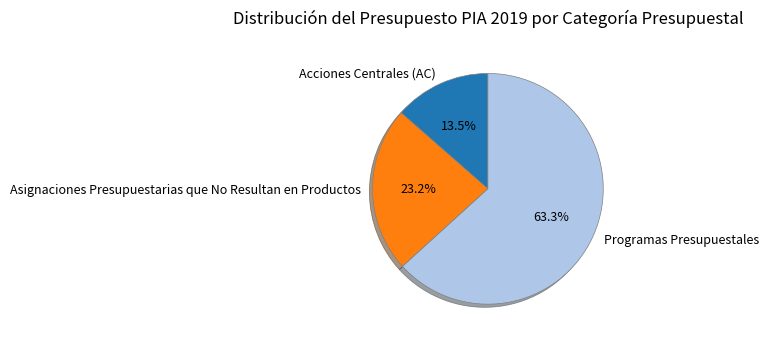

Approximately how many times larger is the value at Acciones Centrales (AC) compared to Asignaciones Presupuestarias que No Resultan en Productos?

0.6